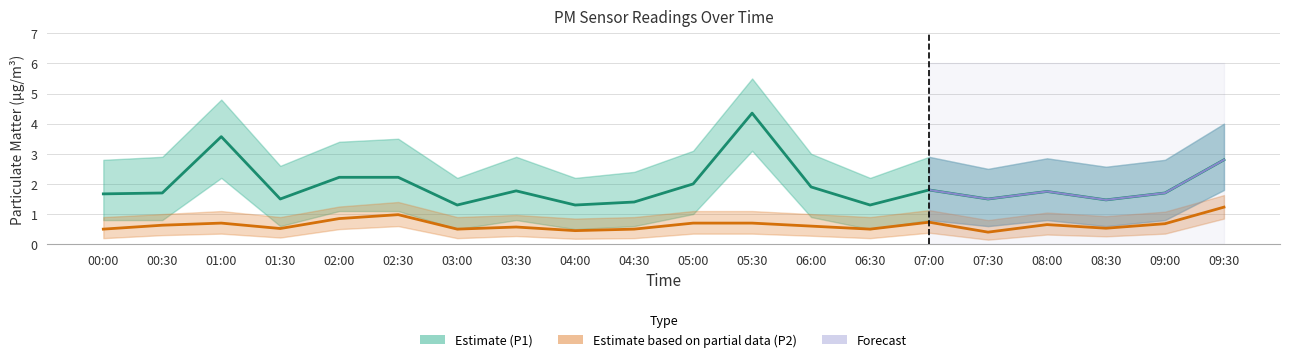

Between 06:00 and 04:30, which is larger?

06:00